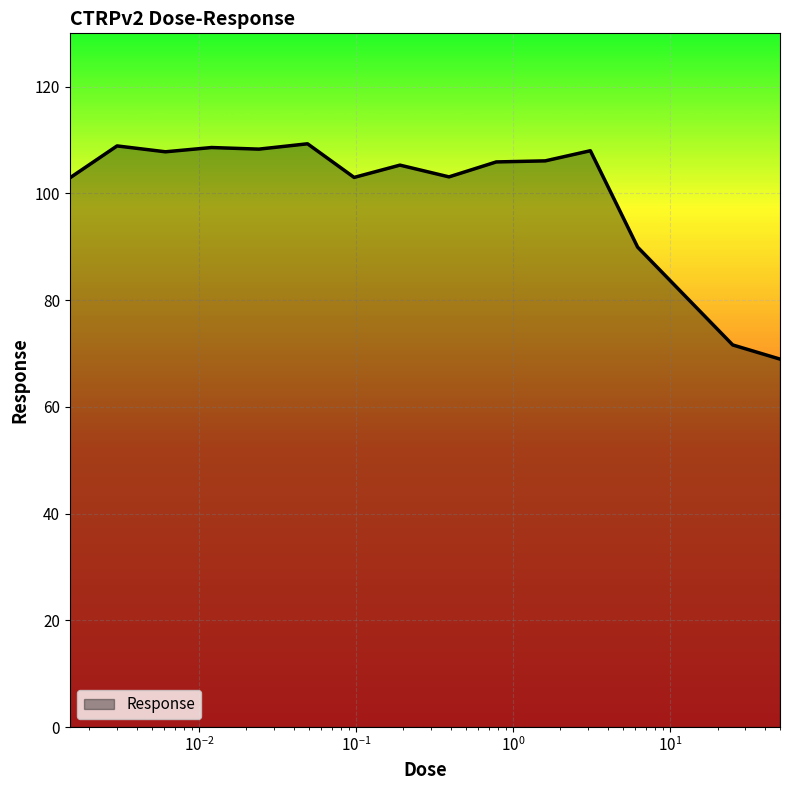

What is the maximum value shown in the chart?

109.3